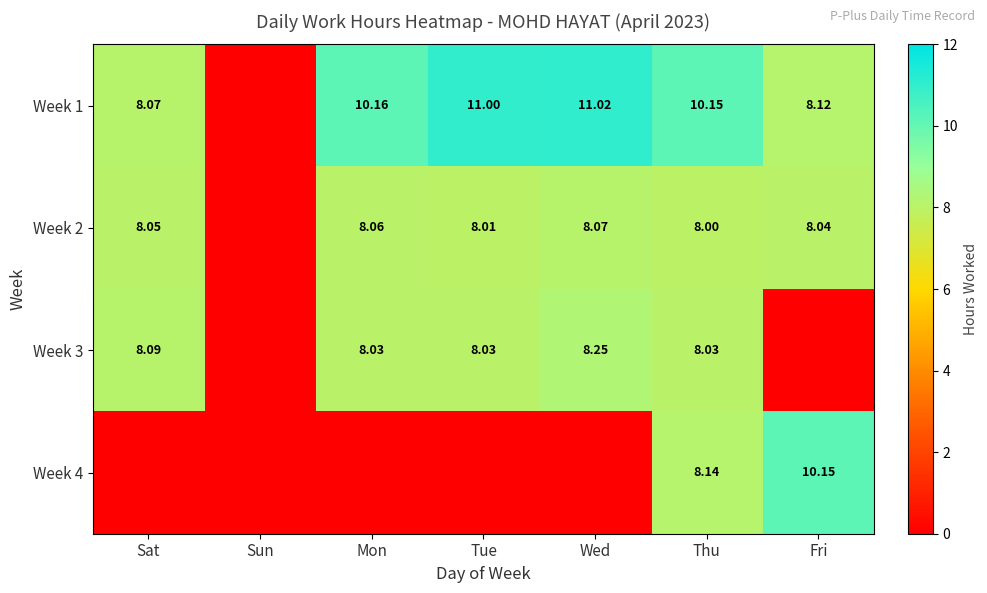

The Week 2 series shows 11.9 at Tue. True or false?

False